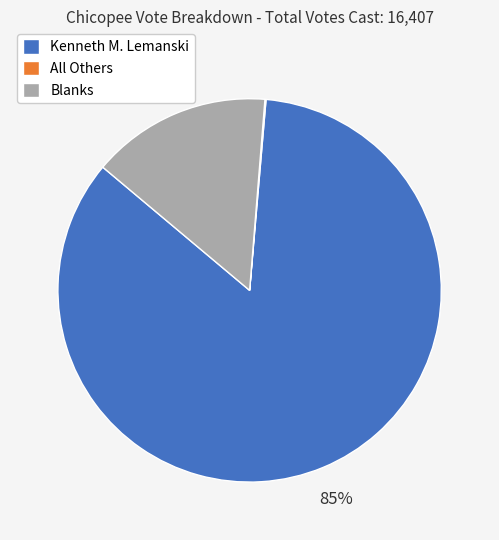

To the nearest percent, what percentage of the pie is Blanks?

15%